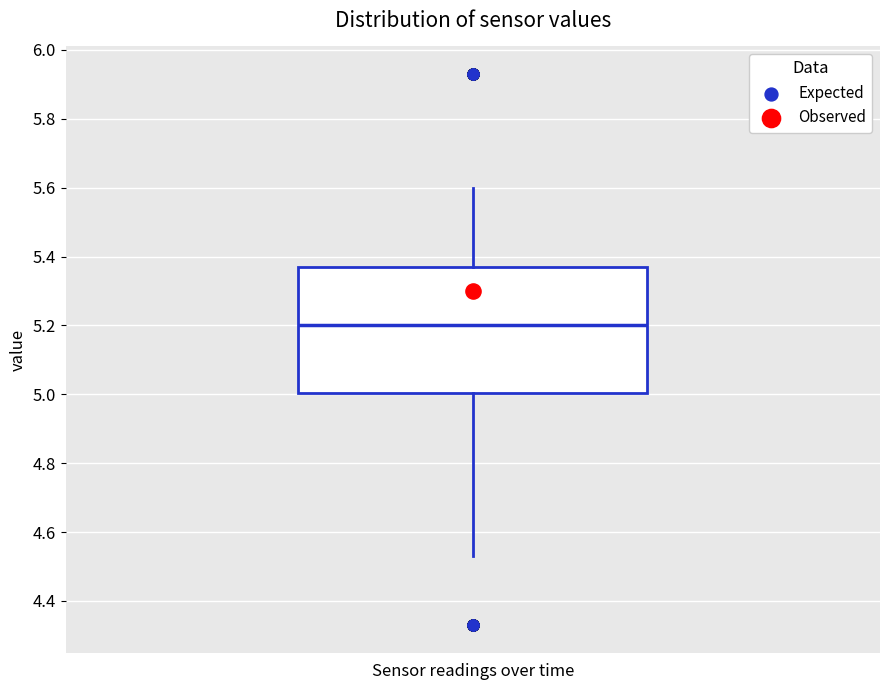

Read this box plot against the y-axis: the position of the median line, the range covered by the box, and the ends of both whiskers. The values are not printed on the chart, so give them approximately, as read against the axis.

median 5.20, box 5.00 to 5.38, whiskers 4.54 to 5.60